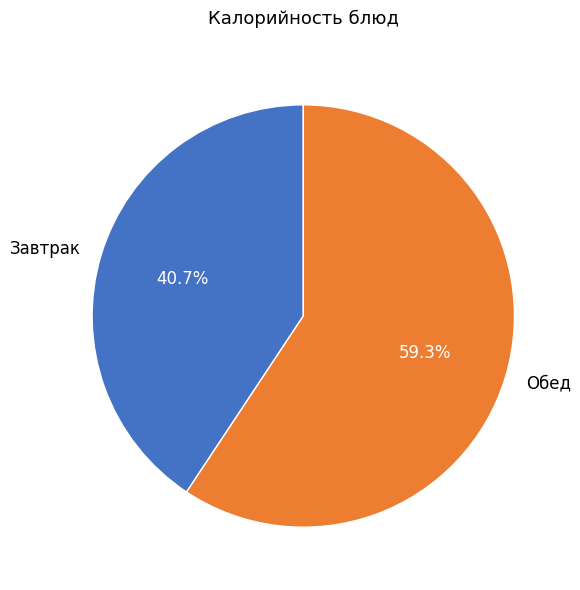

Is there any slice that represents more than half of the pie?

Yes